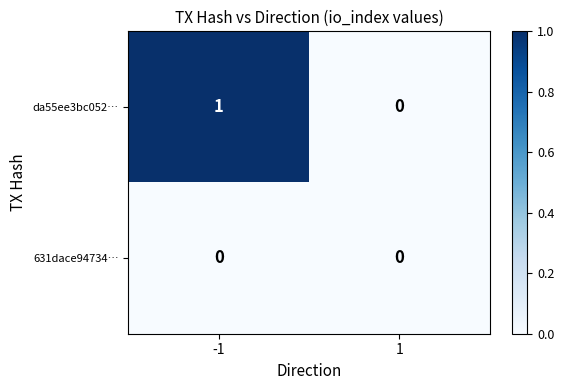

How many series are shown in this chart?

2